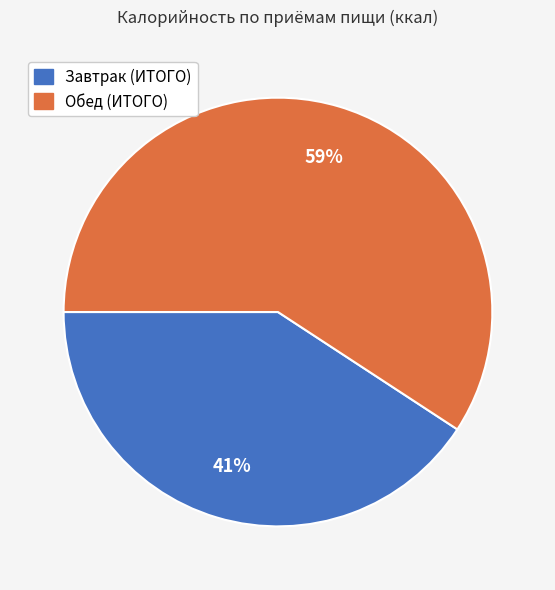

How many slices are in this pie chart?

2